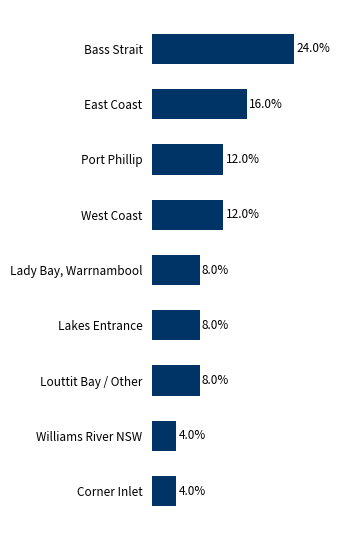

Are the bars horizontal?

Yes